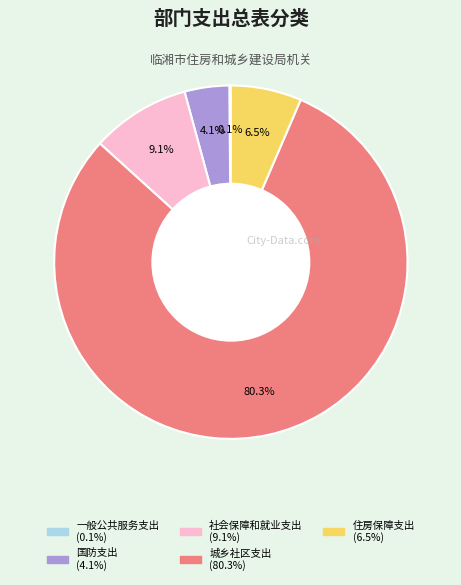

Does any single category account for the majority?

Yes